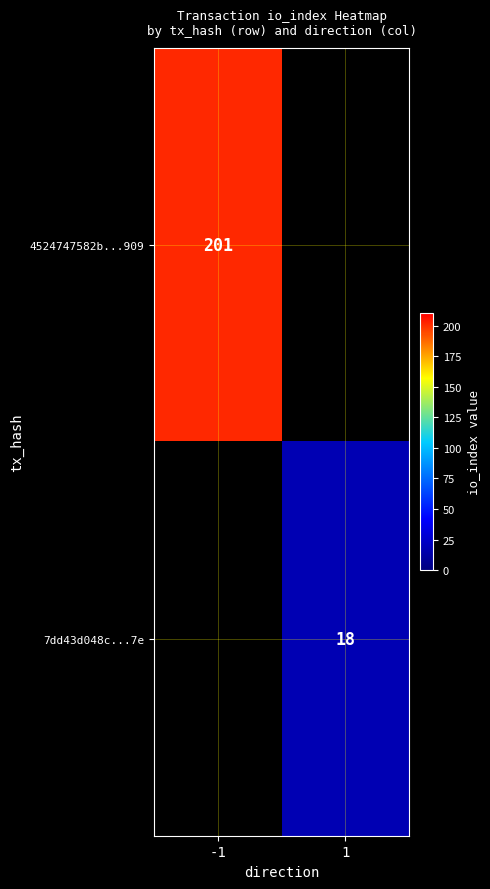

The value of 7dd43d048c...7e at 1 is 18. True or false?

True